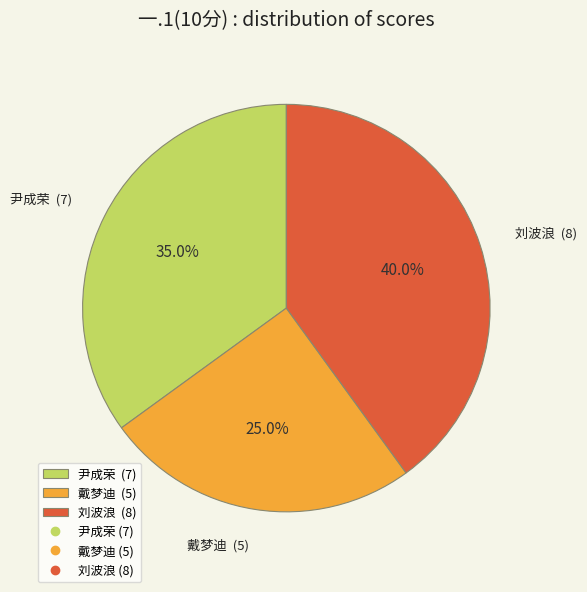

To the nearest percent, what is the average slice percentage?

33%